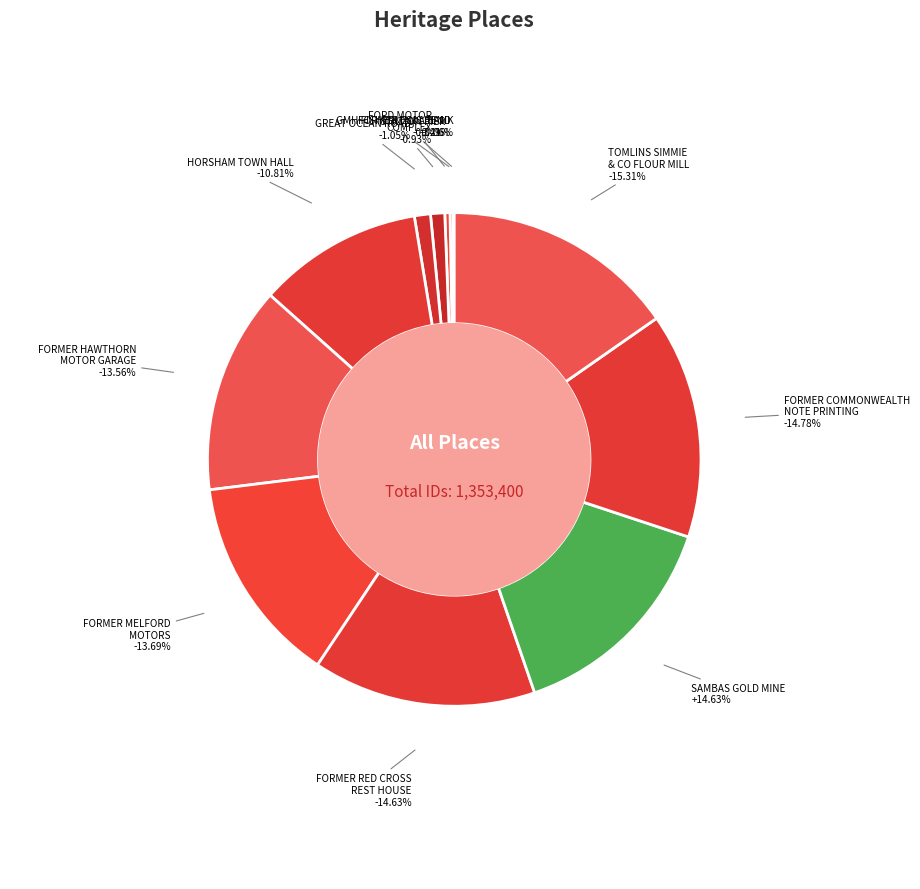

How much of the chart is everything except FORMER RED CROSS REST HOUSE?

85.4%